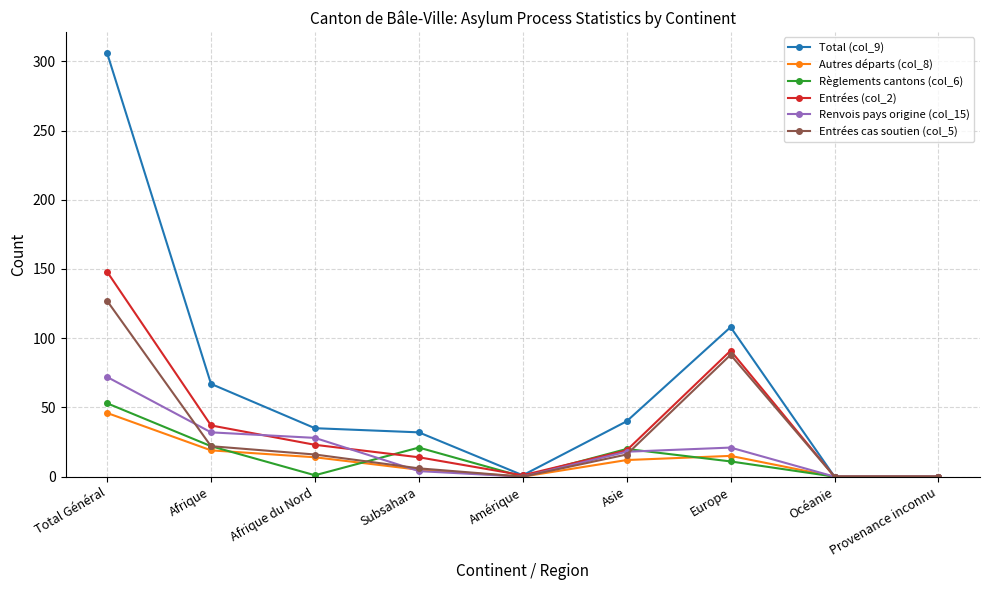

At which label does Entrées cas soutien (col_5) first exceed 16?

Total Général